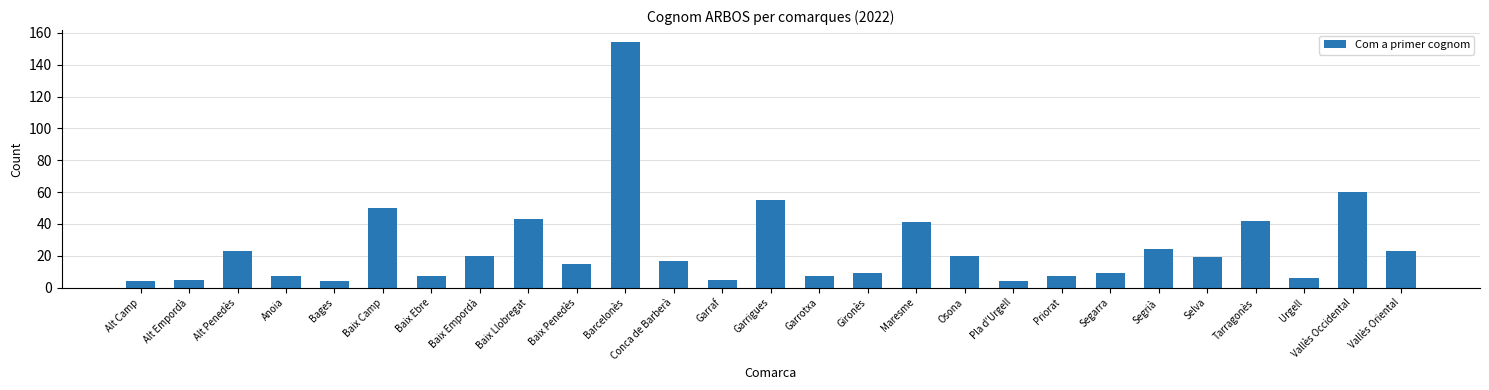

The value at Selva is 33. True or false?

False